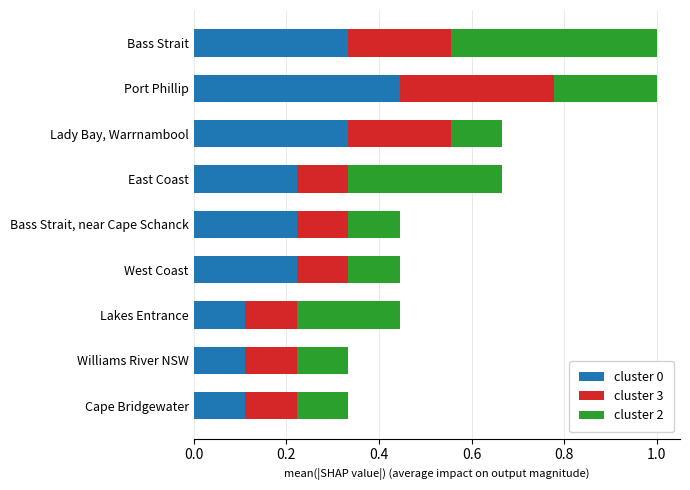

At which label does cluster 0 reach its peak?

Port Phillip